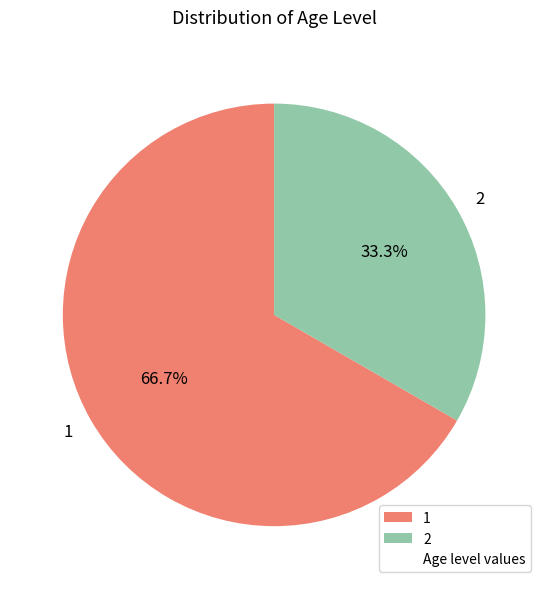

Which category has the smallest portion of the pie?

2